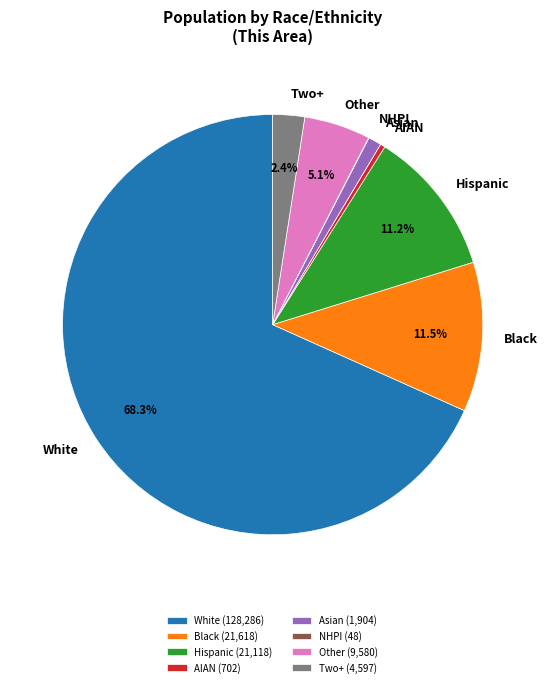

What is the ratio of the value at Asian to the value at AIAN?

2.7